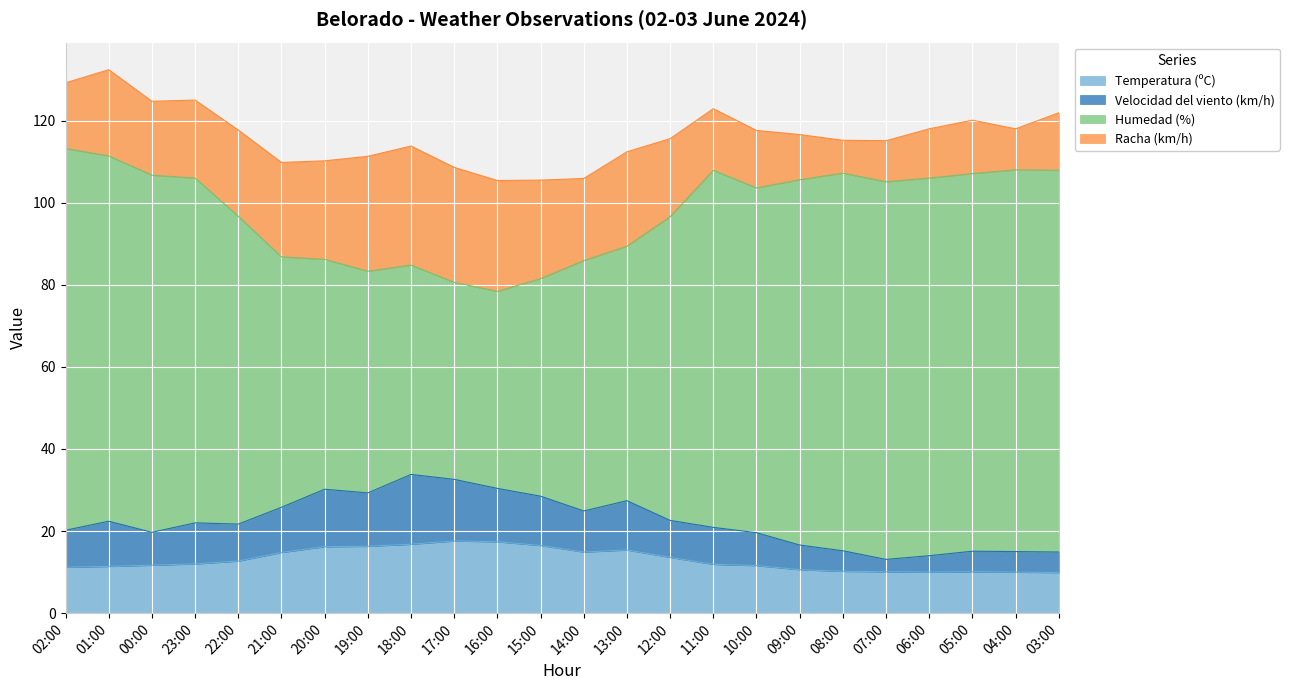

The value of Temperatura (ºC) at 15:00 is 4.2. True or false?

False